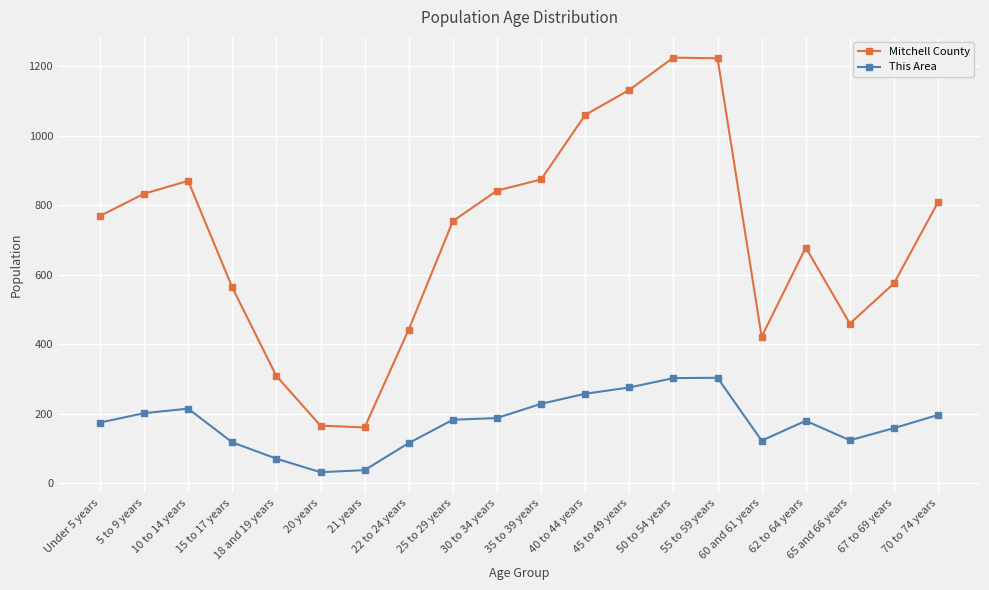

How many series are shown in this chart?

2